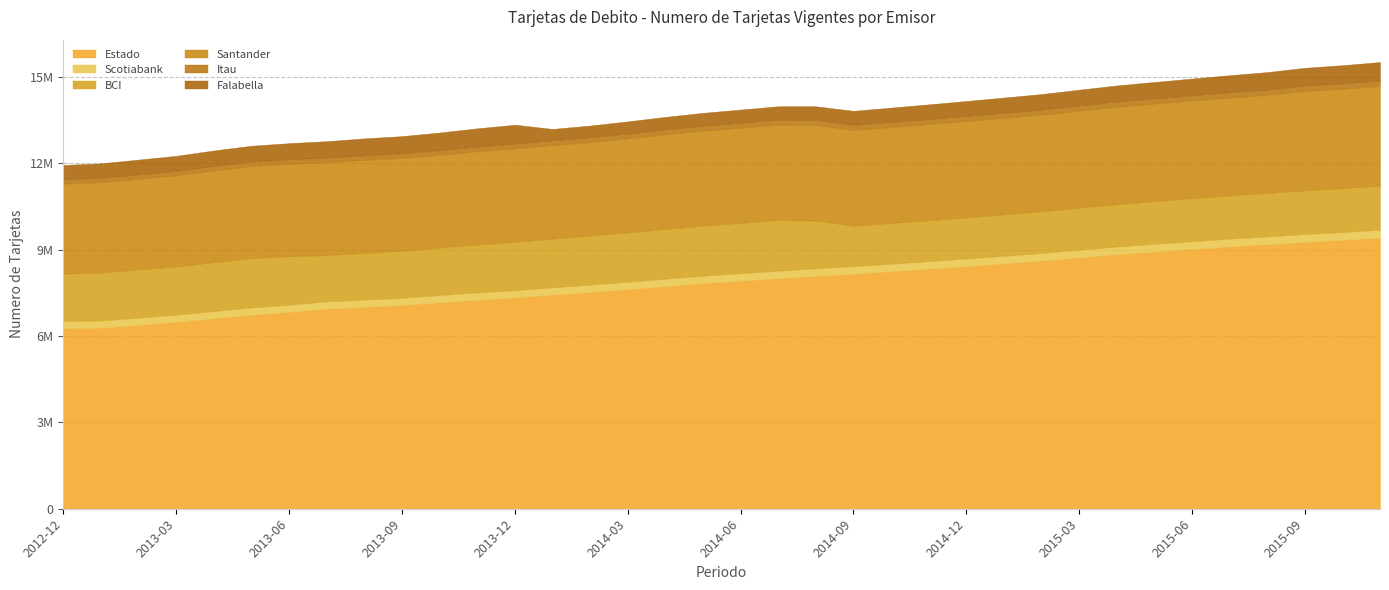

What is the maximum value shown in the chart?

9420014